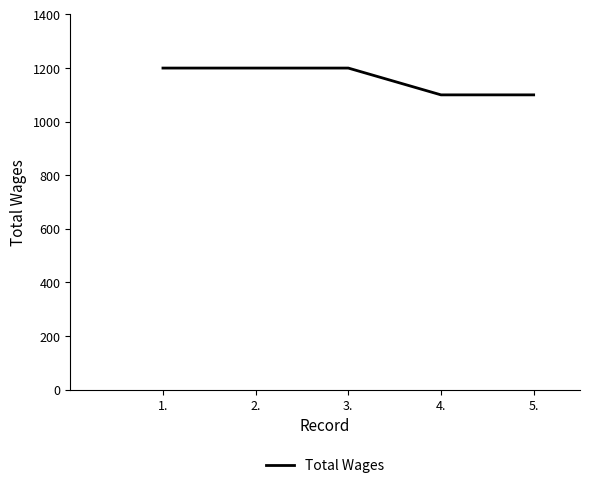

What is the difference between the values at 1. and 4.?

100